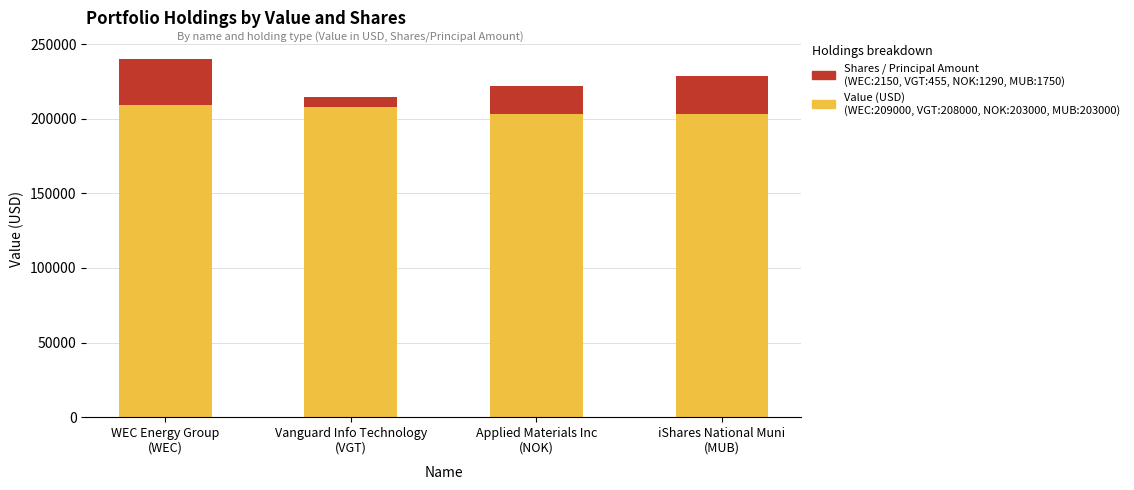

How many data points does each series have?

4